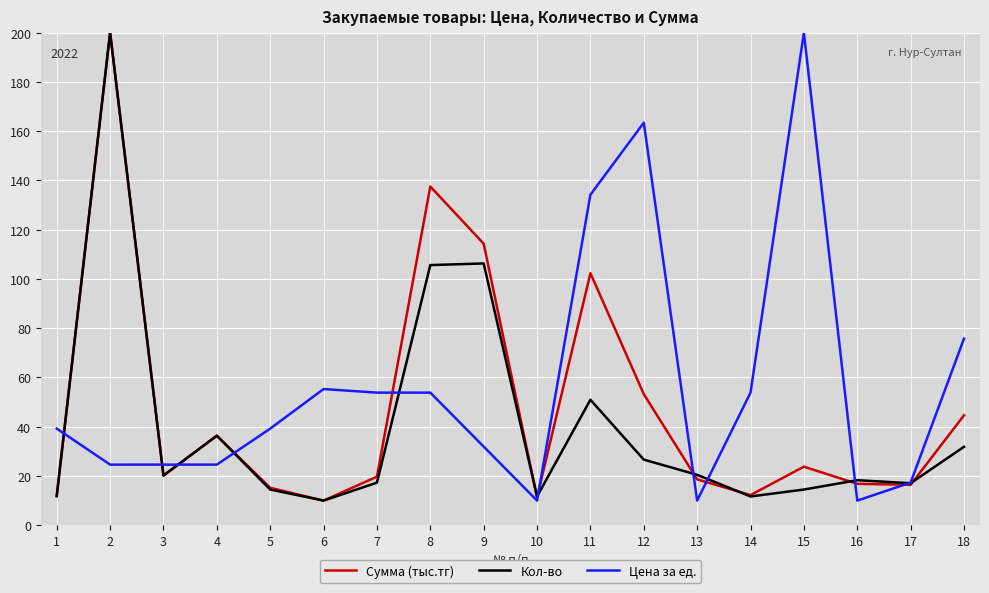

Where does the Кол-во series first go above 20?

2